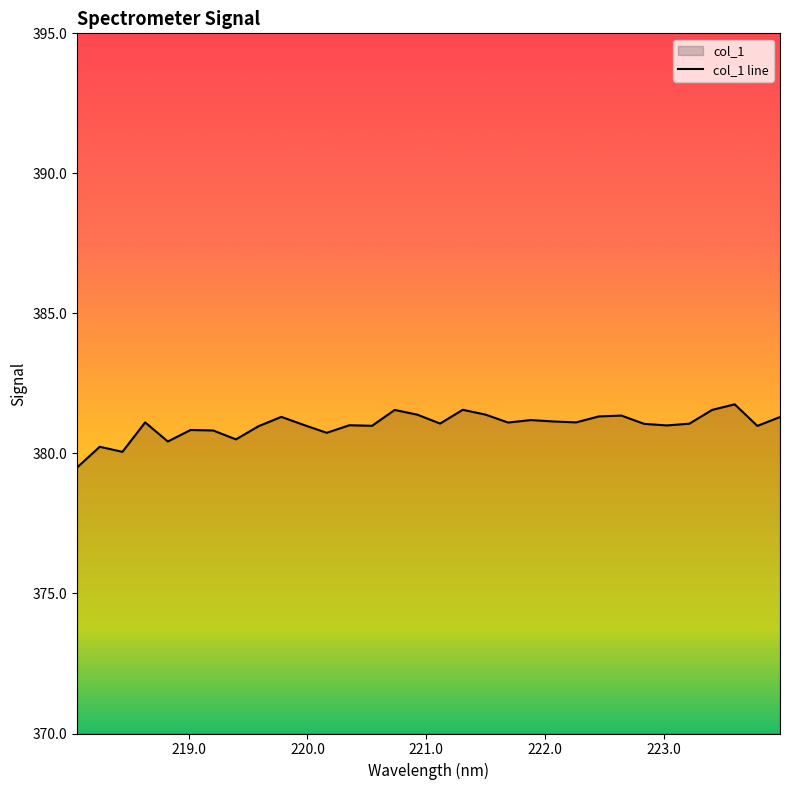

What is the smallest value displayed?

379.5